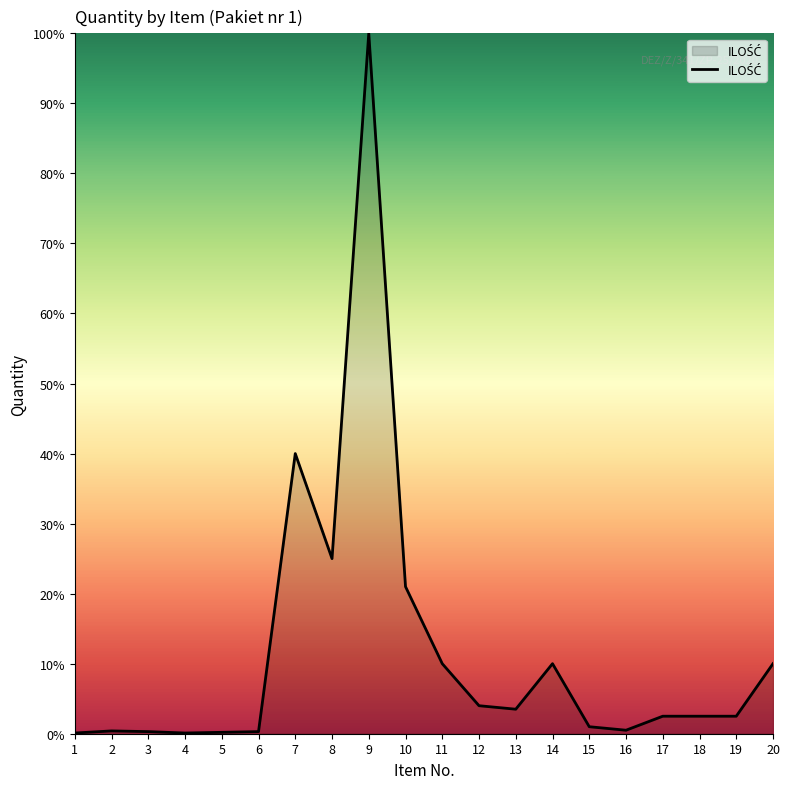

Where is the first local maximum?

2